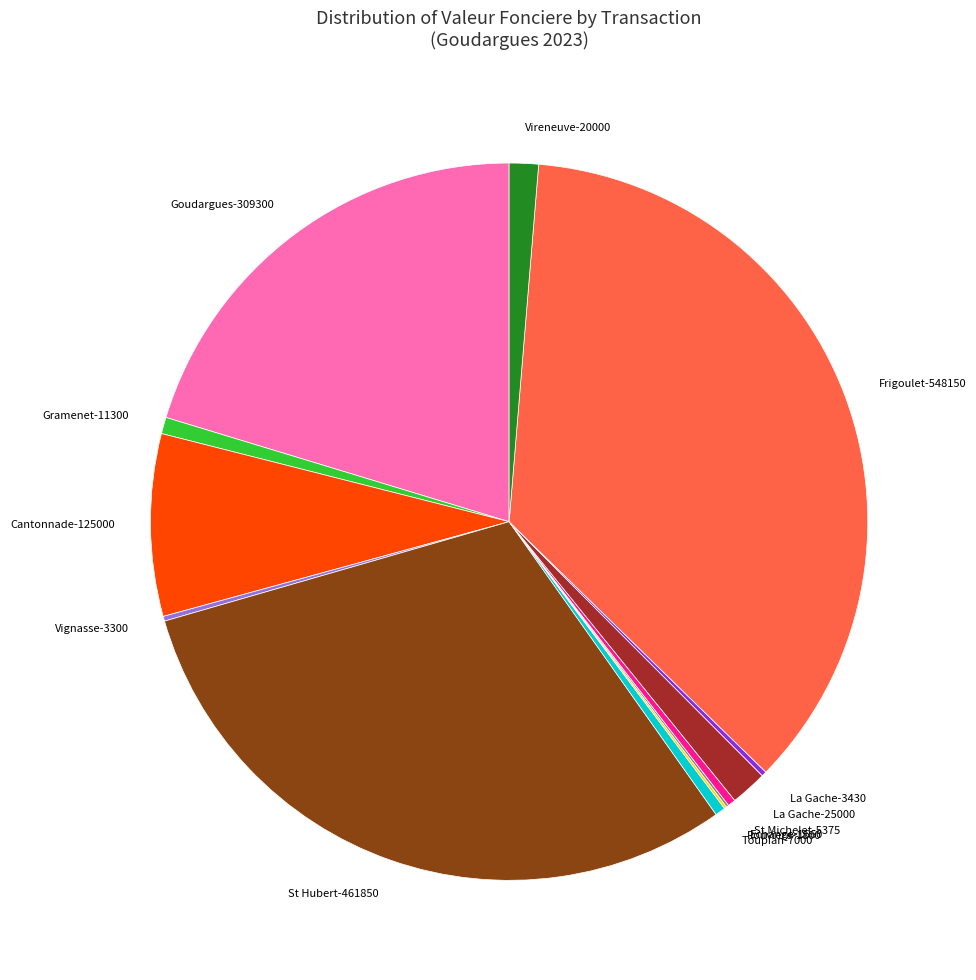

Which has a higher value, Cantonnade-125000 or St Hubert-461850?

St Hubert-461850